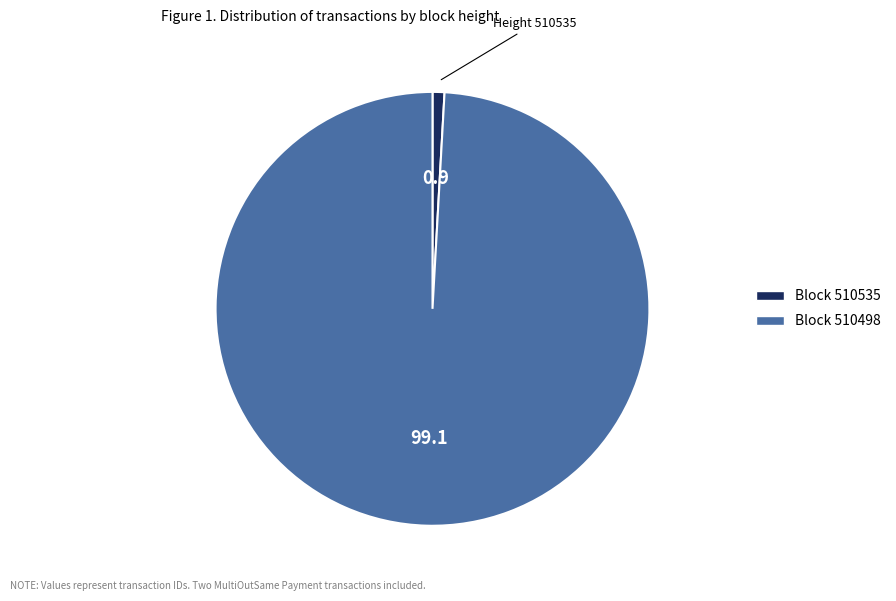

Which slice is the smallest?

Block 510535